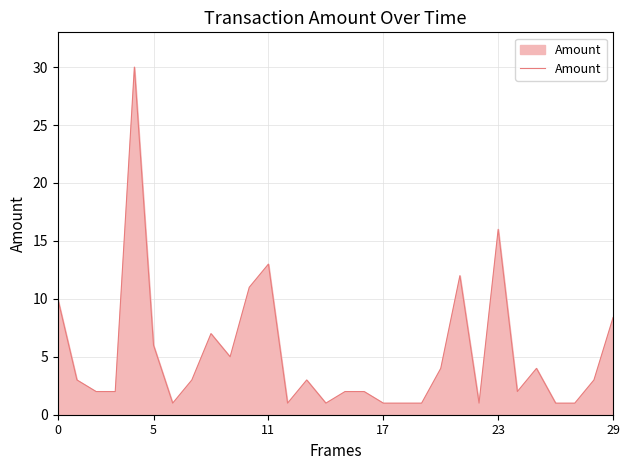

True or false: there are more than 2 points higher than both neighbors.

True